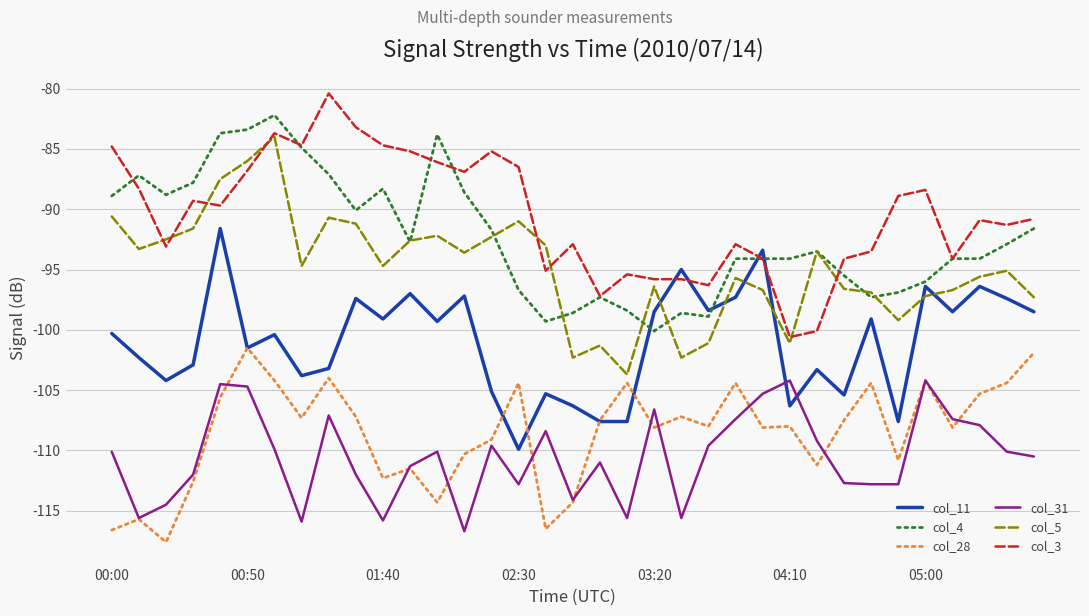

True or false: col_28 and col_4 cross at least once.

False